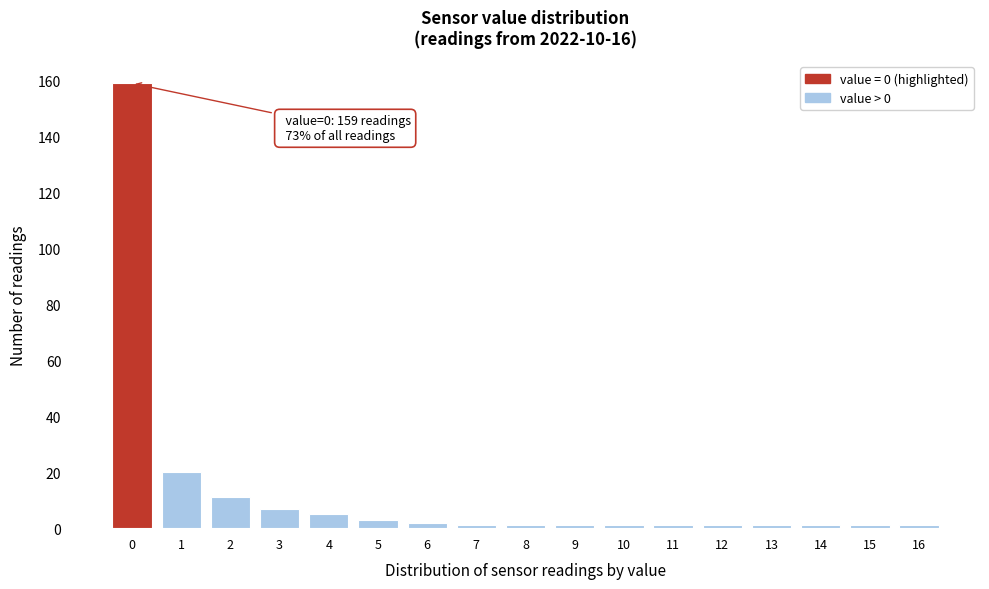

Reading left to right, what are all the values shown in this chart?

159	20	11	7	5	3	2	1	1	1	1	1	1	1	1	1	1